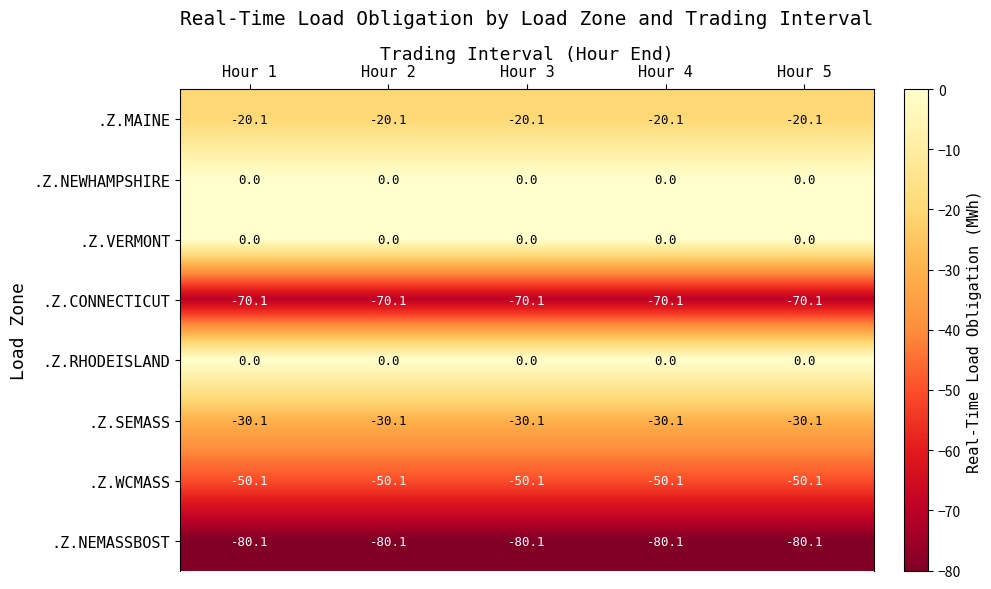

Is the value of .Z.NEMASSBOST at Hour 4 greater than the value of .Z.MAINE at Hour 3?

No